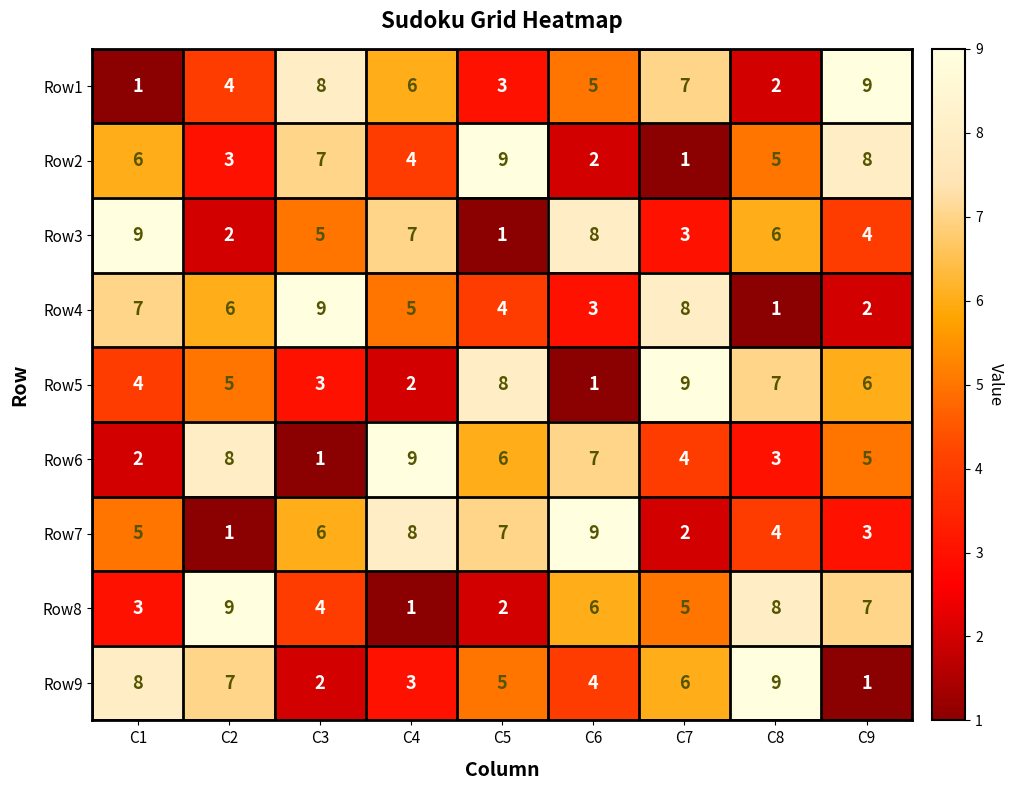

How many values in the Row1 series are below 5?

4